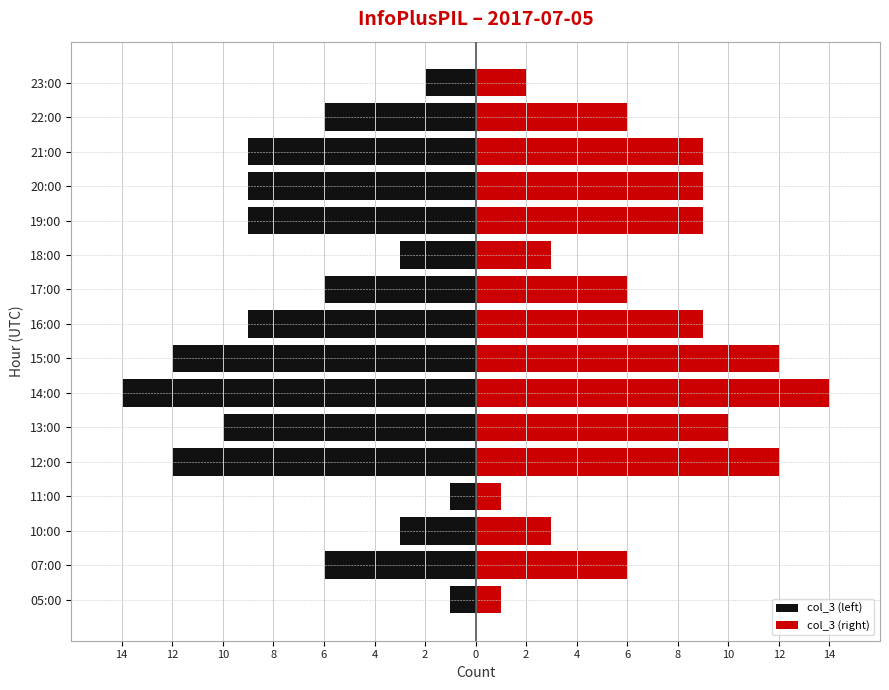

How many bars are there in each group?

2